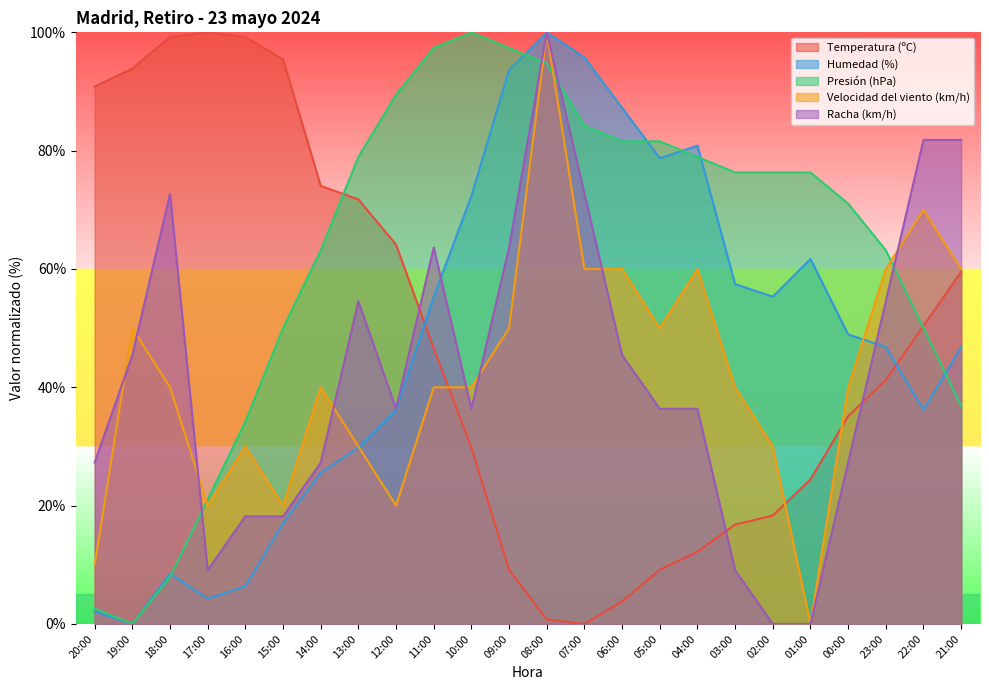

Is it true that Velocidad del viento (km/h) equals 86.7 at 05:00?

False